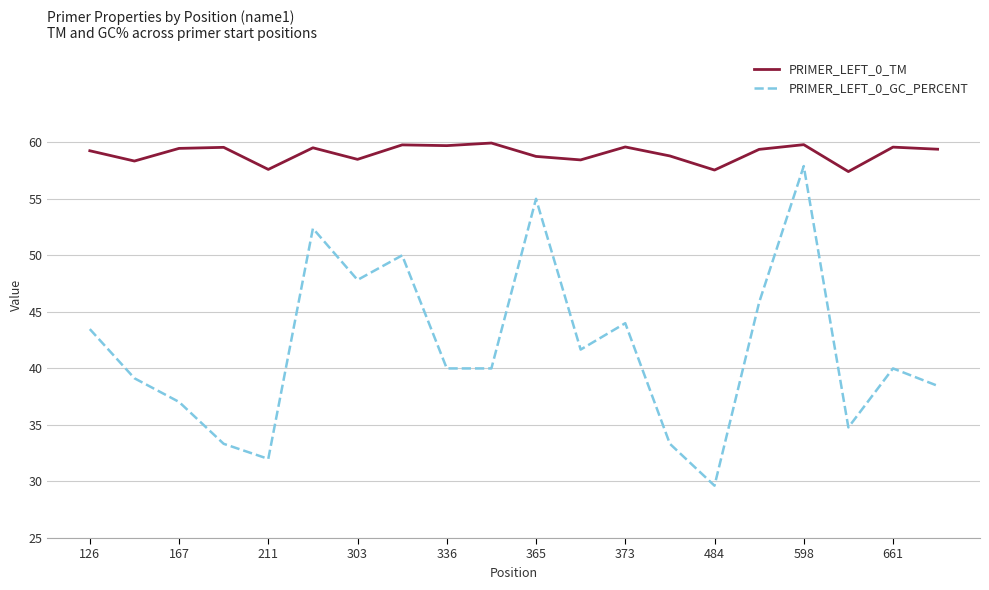

What is the average value of the PRIMER_LEFT_0_GC_PERCENT series?

41.8